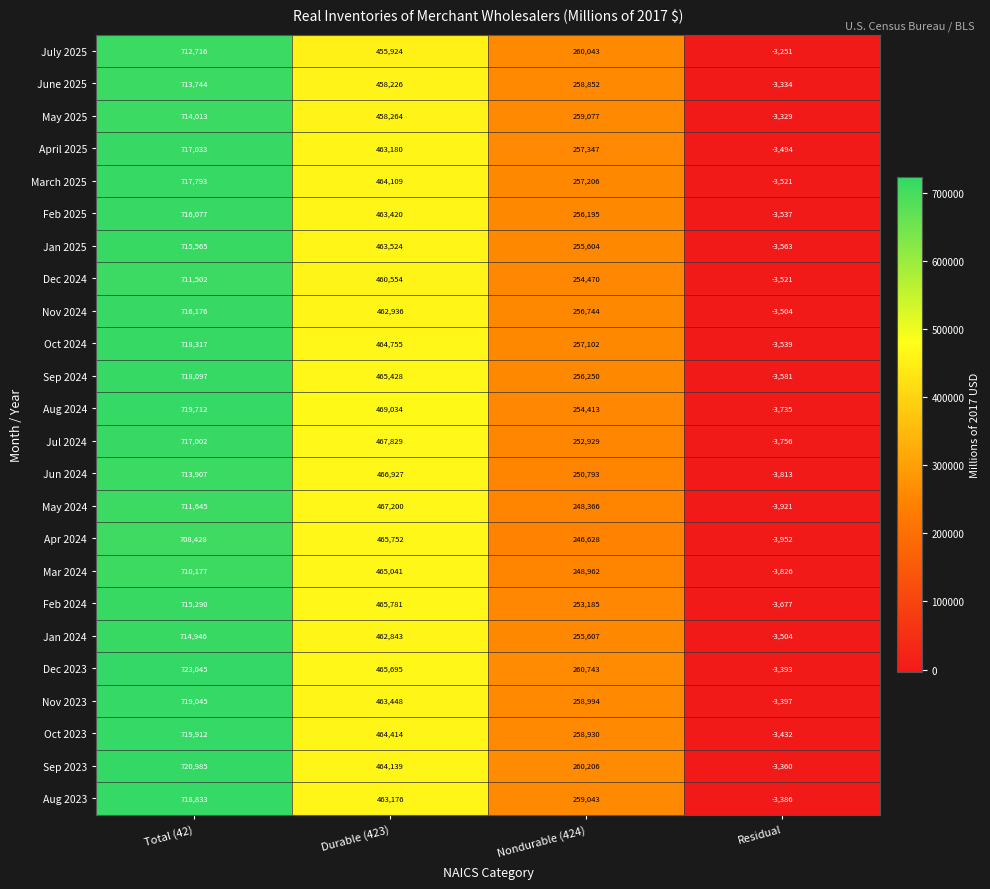

Rank the series by their maximum value, from highest to lowest.

Dec 2023, Sep 2023, Oct 2023, Aug 2024, Nov 2023, Aug 2023, Oct 2024, Sep 2024, March 2025, April 2025, Jul 2024, Nov 2024, Feb 2025, Jan 2025, Feb 2024, Jan 2024, May 2025, Jun 2024, June 2025, July 2025, May 2024, Dec 2024, Mar 2024, Apr 2024